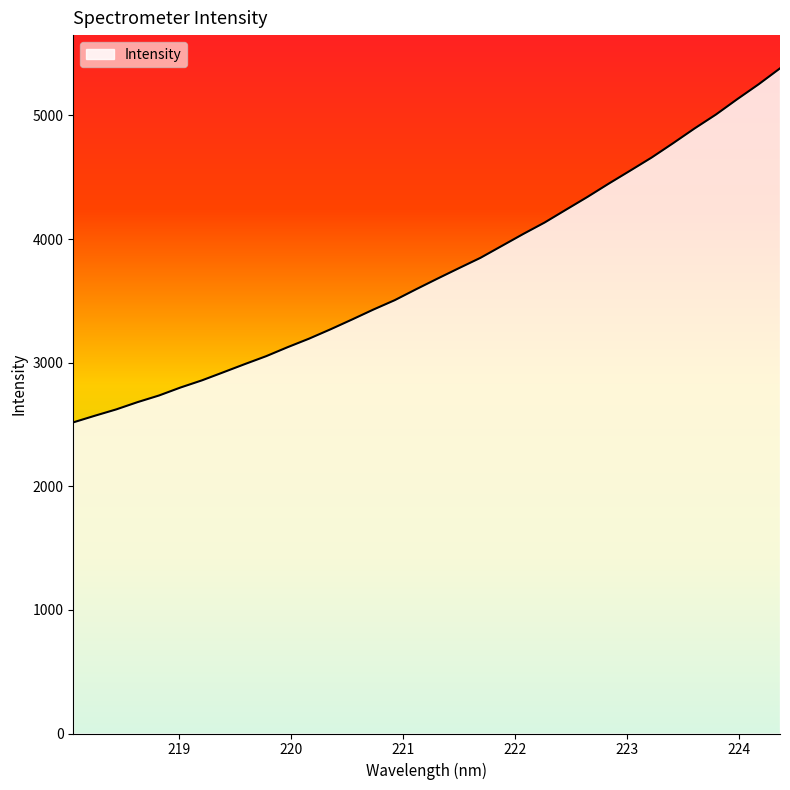

What is the difference between the maximum and minimum values?

2863.8